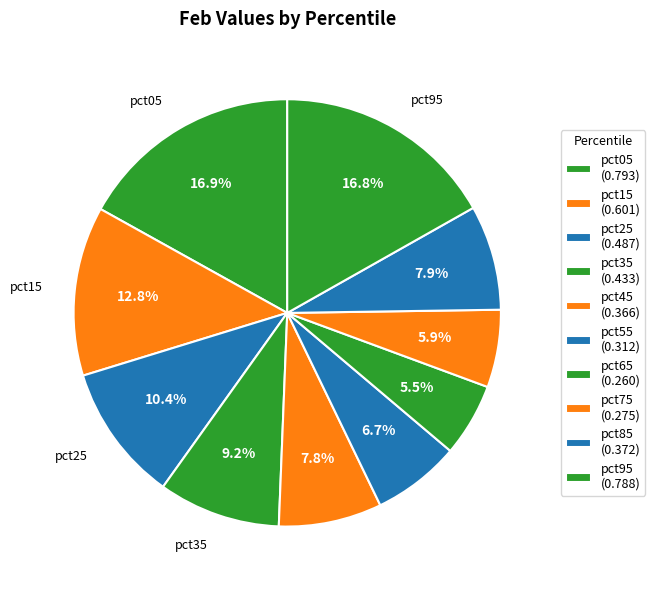

To the nearest percent, what portion does pct15 represent?

13%